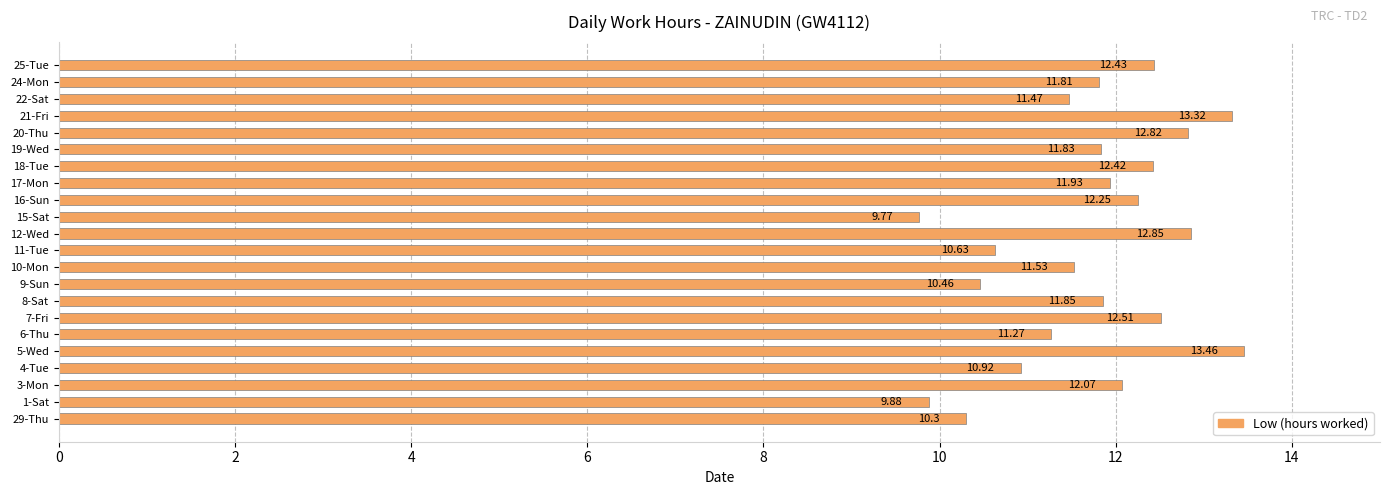

Which has a higher value, 8-Sat or 10-Mon?

8-Sat